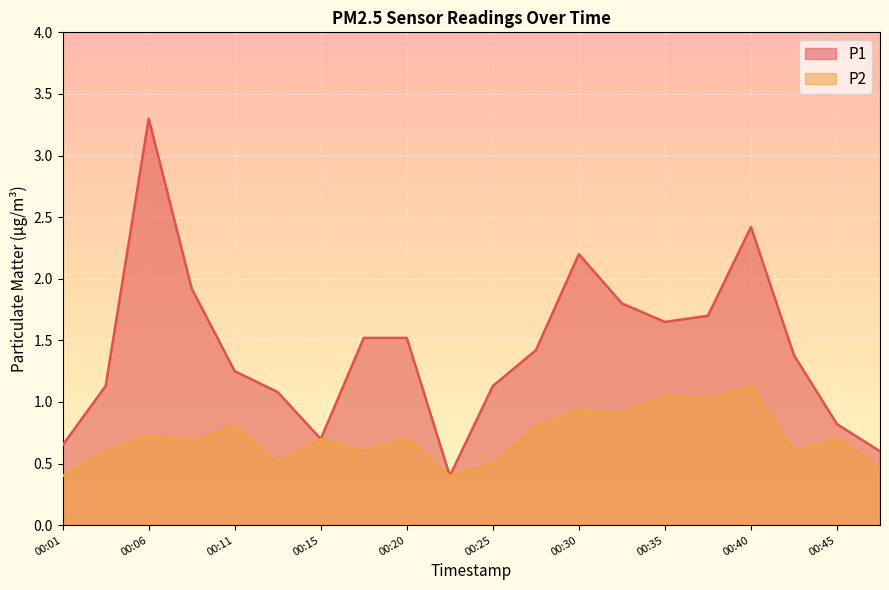

What is the value of the P2 point at the 10th from the left?

0.4